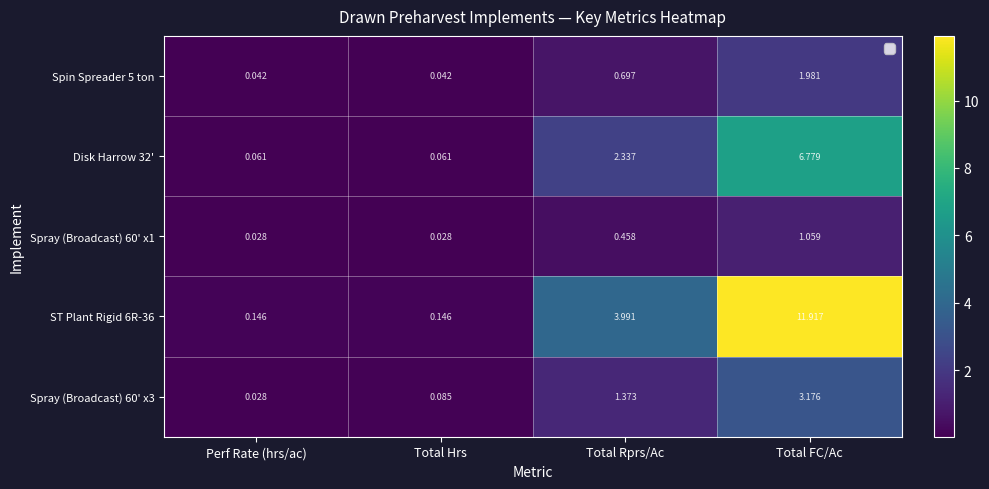

Which label corresponds to the largest value in the chart?

Total FC/Ac